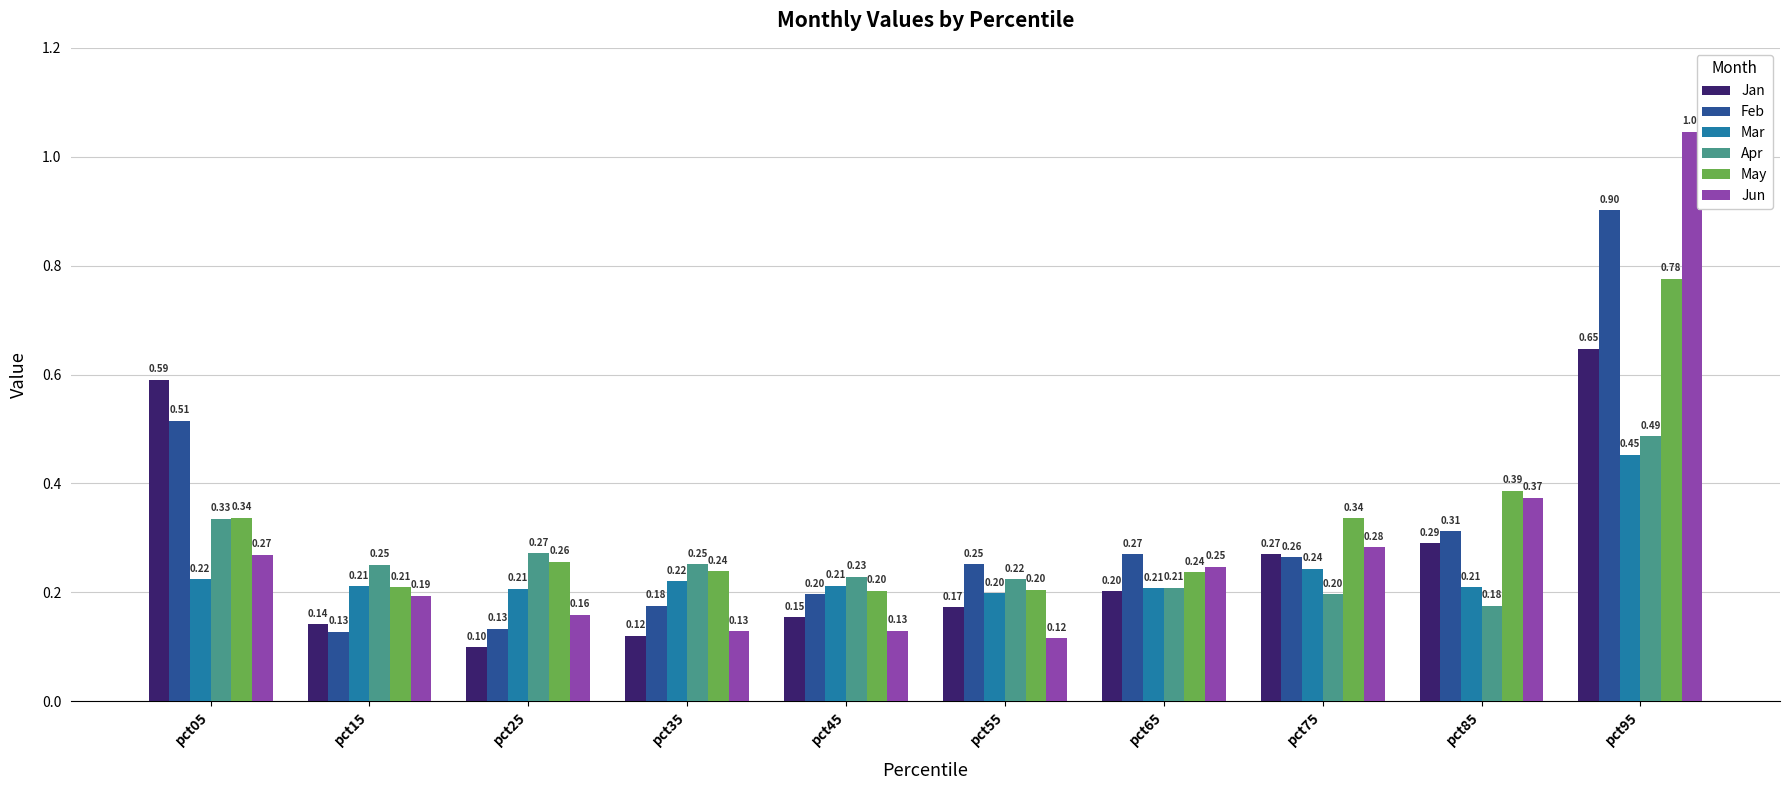

Count the Mar values in the range 0 to 1.

10